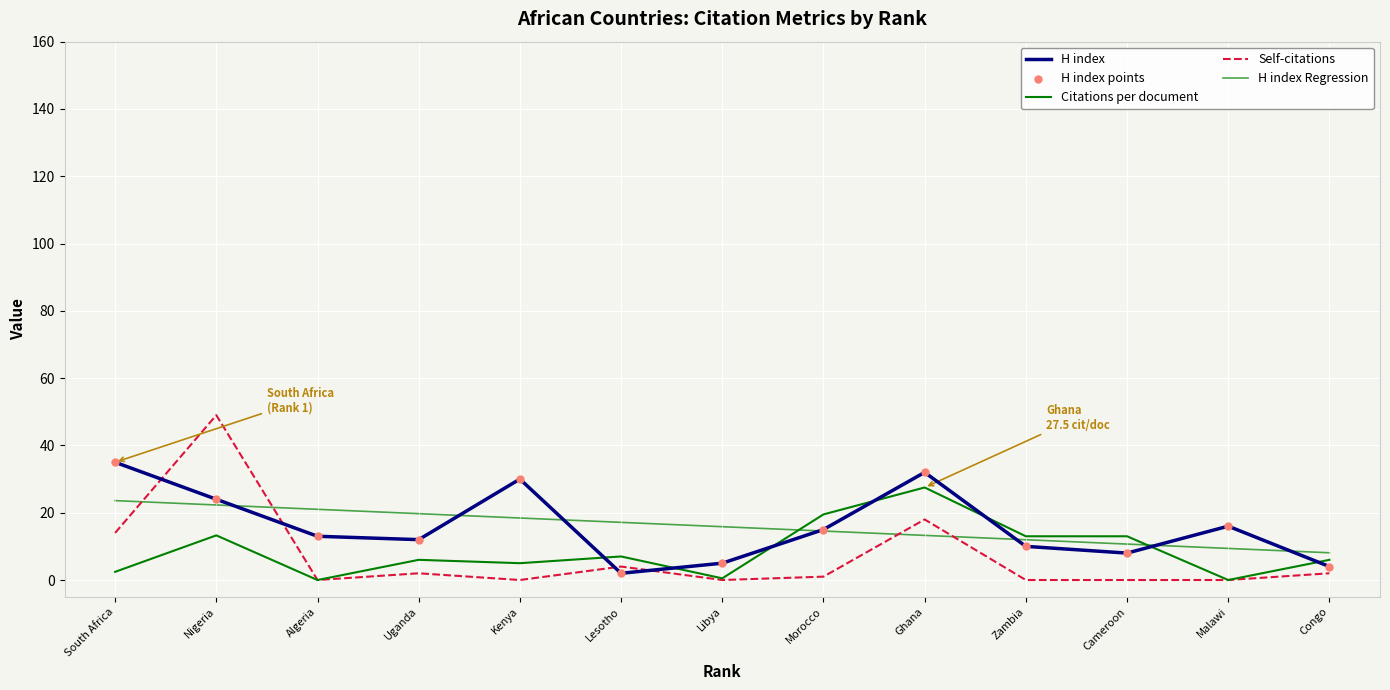

Is this an area chart (filled region under the line)?

No